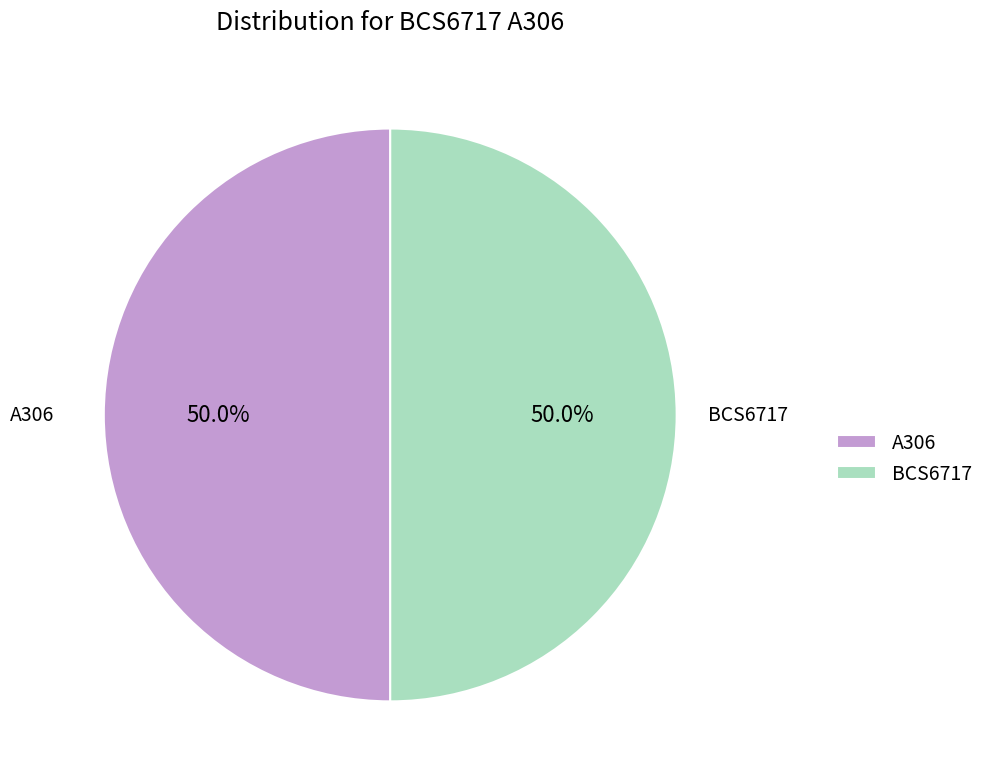

Approximately how many times larger is the value at BCS6717 compared to A306?

1.0